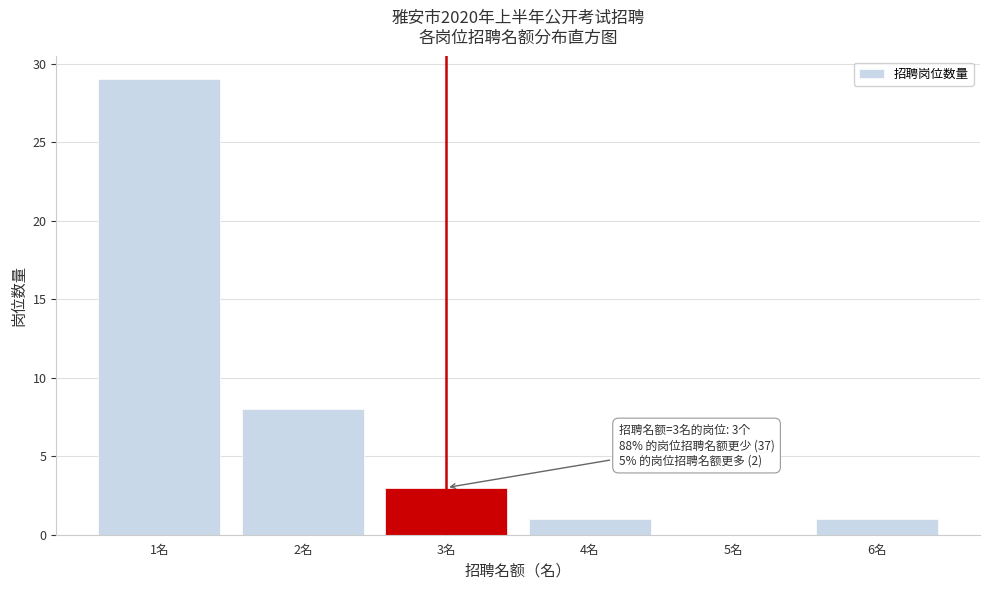

Which range on the x-axis has the tallest bar?

0.5 to 1.5